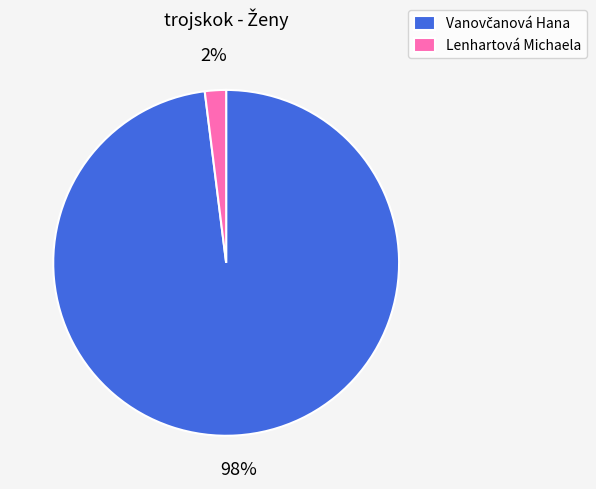

To the nearest percent, what percentage of the pie is Lenhartová Michaela?

2%